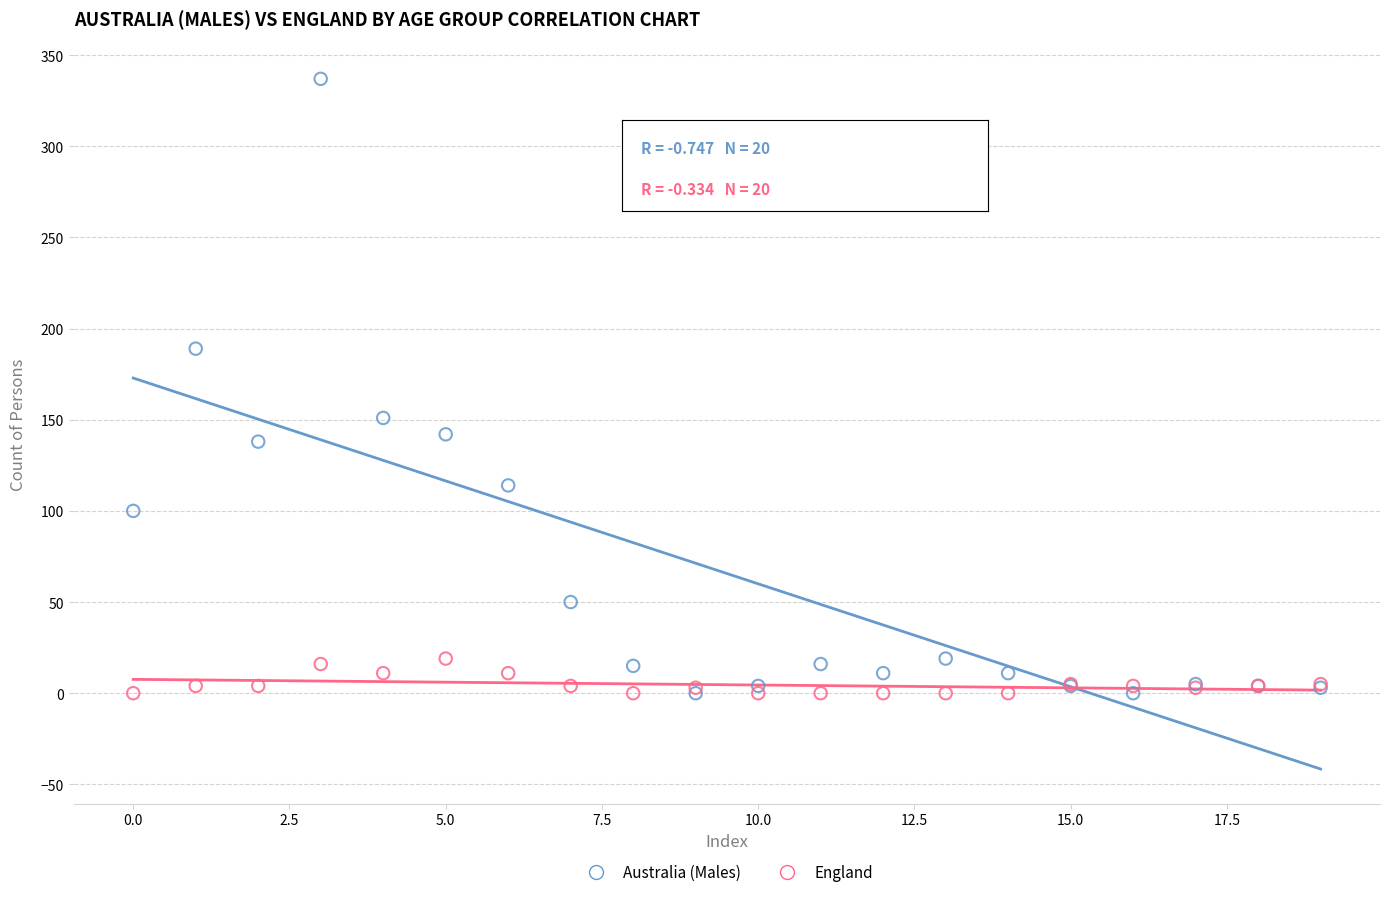

Which series contains the highest Y value?

Australia (Males)